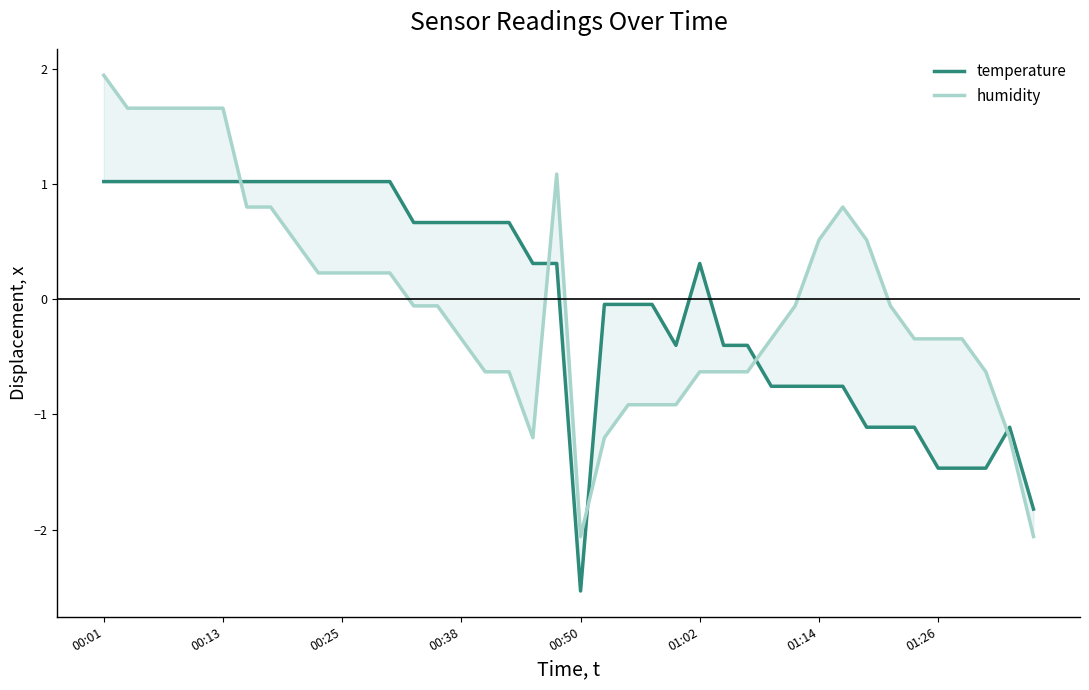

What is the difference between the temperature values at 29 and 11?

1.8